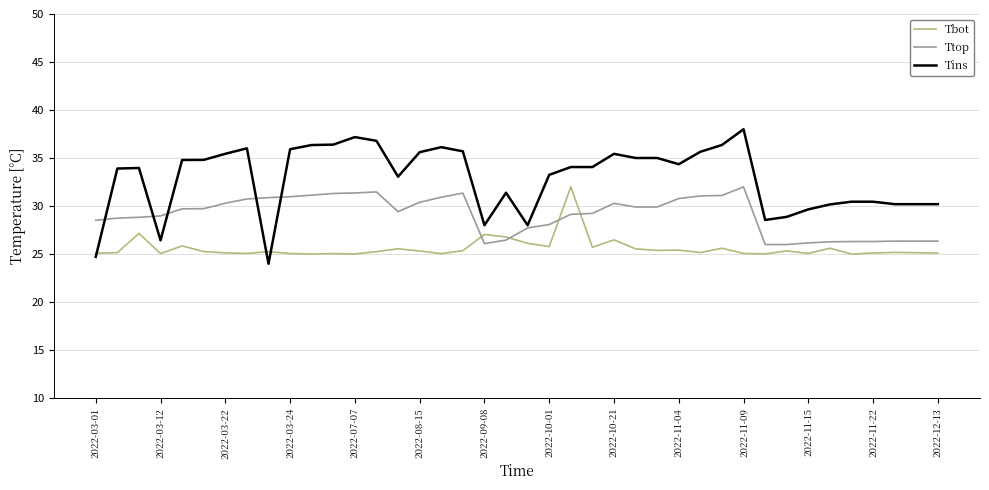

What is the greatest value displayed?

38.0